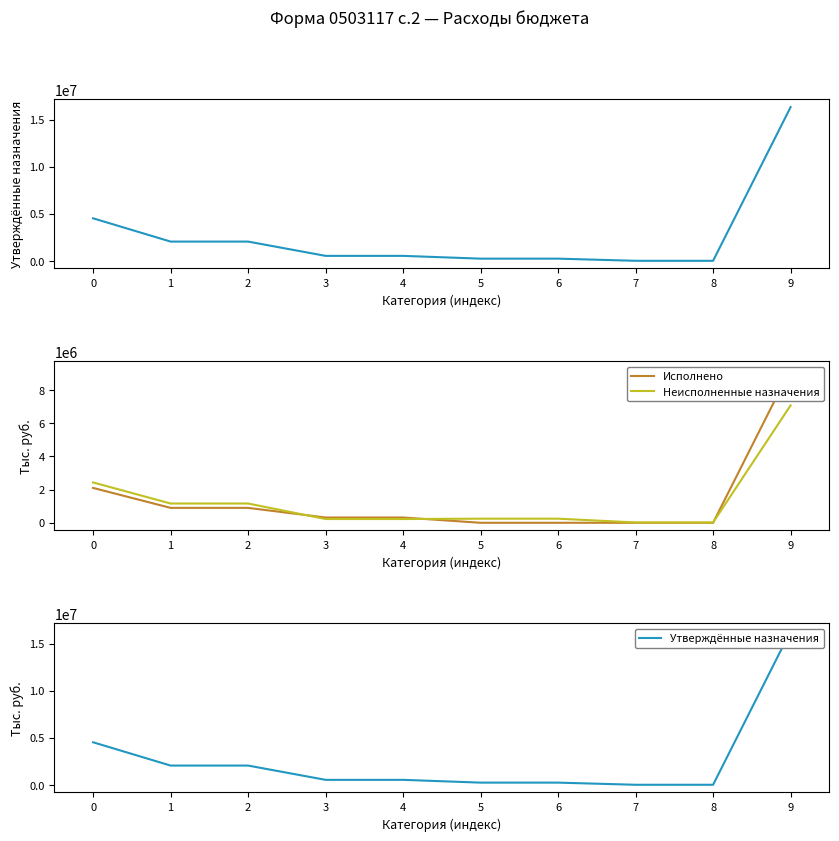

What is the value of the Неисполненные назначения point at the 1st from the left?

2433515.7